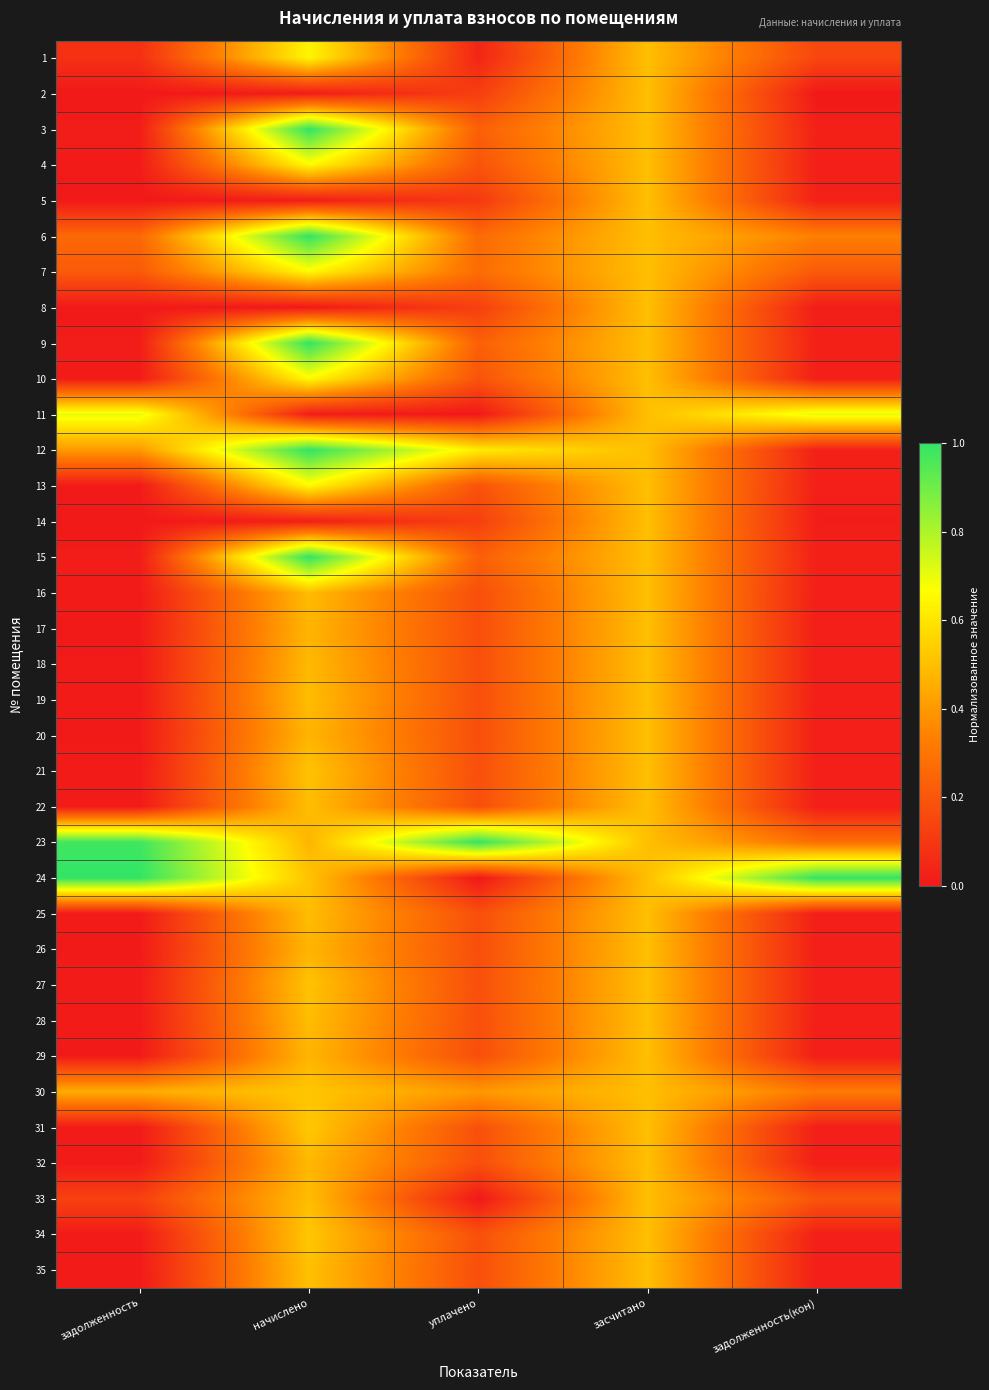

At уплачено, list the series in order from largest to smallest.

23, 12, 30, 7, 6, 9, 15, 3, 4, 10, 13, 31, 34, 21, 27, 35, 19, 22, 25, 28, 16, 18, 32, 17, 20, 26, 29, 14, 8, 2, 5, 1, 11, 24, 33